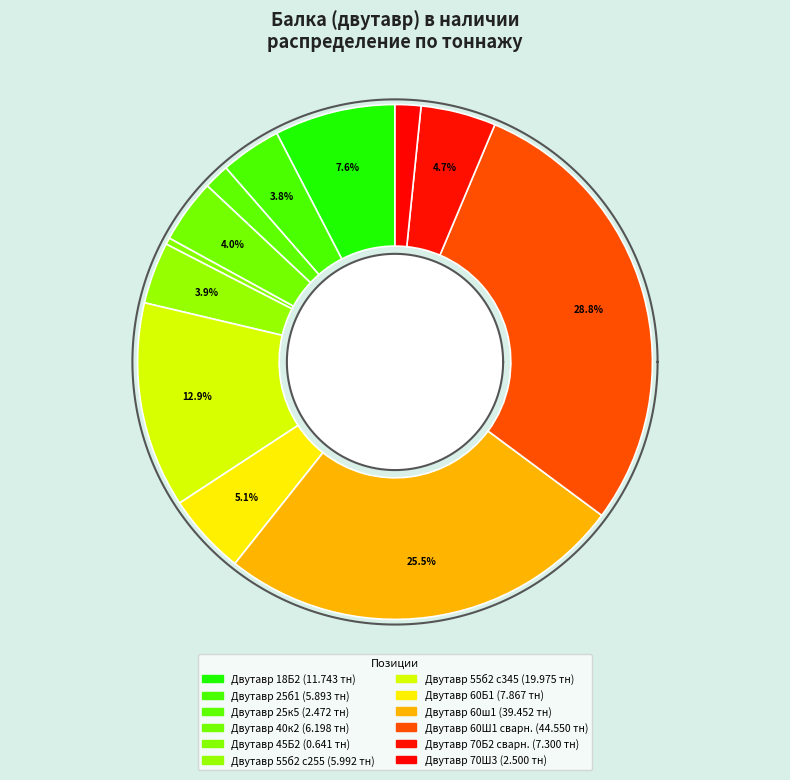

How many segments does this pie chart have?

12